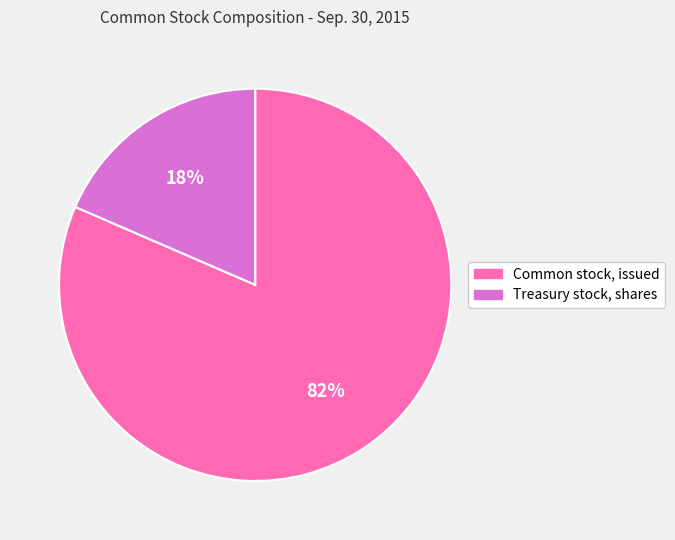

What is the largest slice in the pie chart?

Common stock, issued